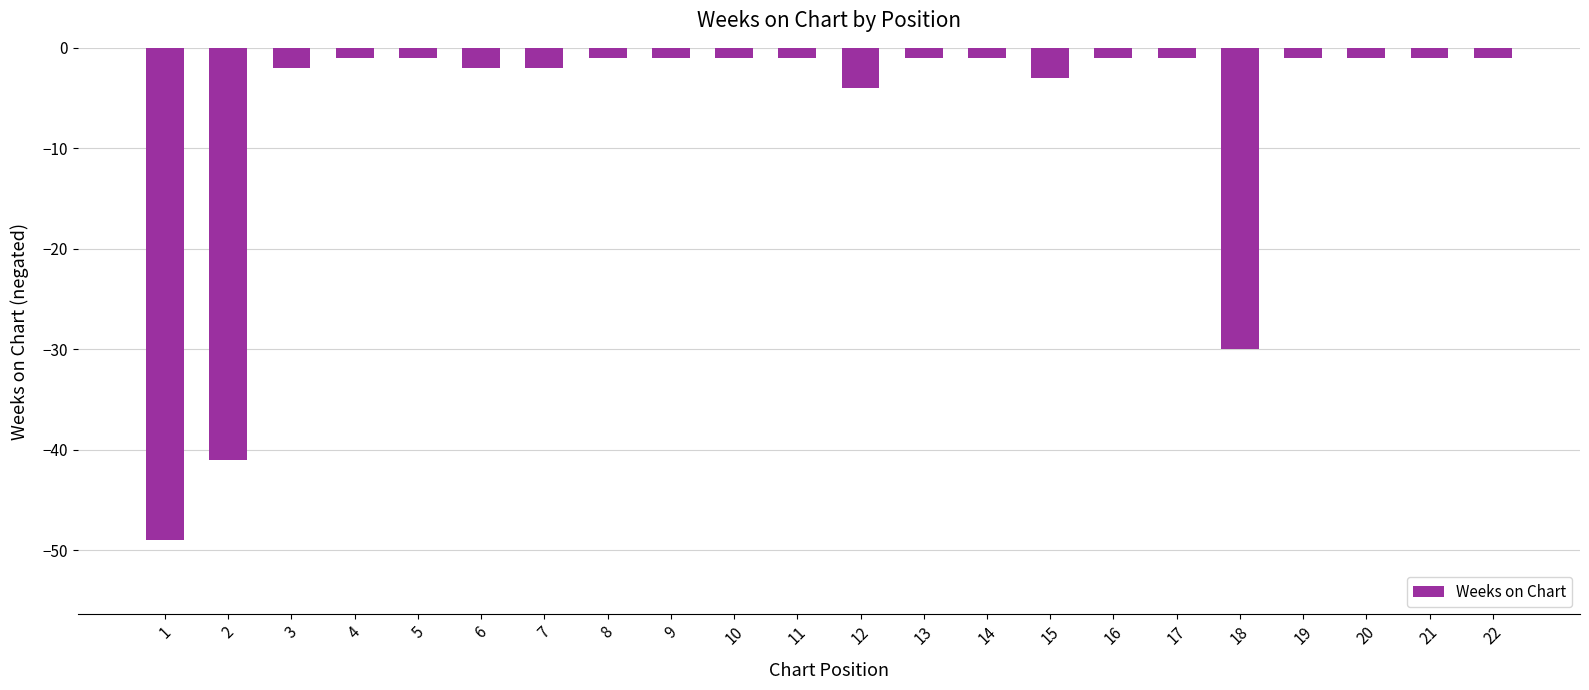

What is the difference between the second highest and minimum values?

48